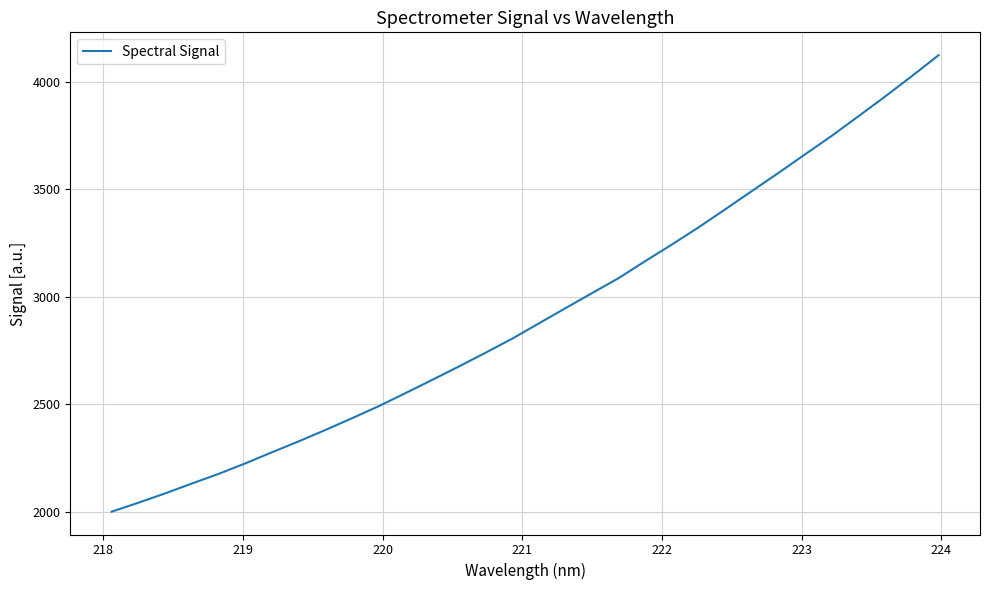

What is the smallest value displayed?

2001.3